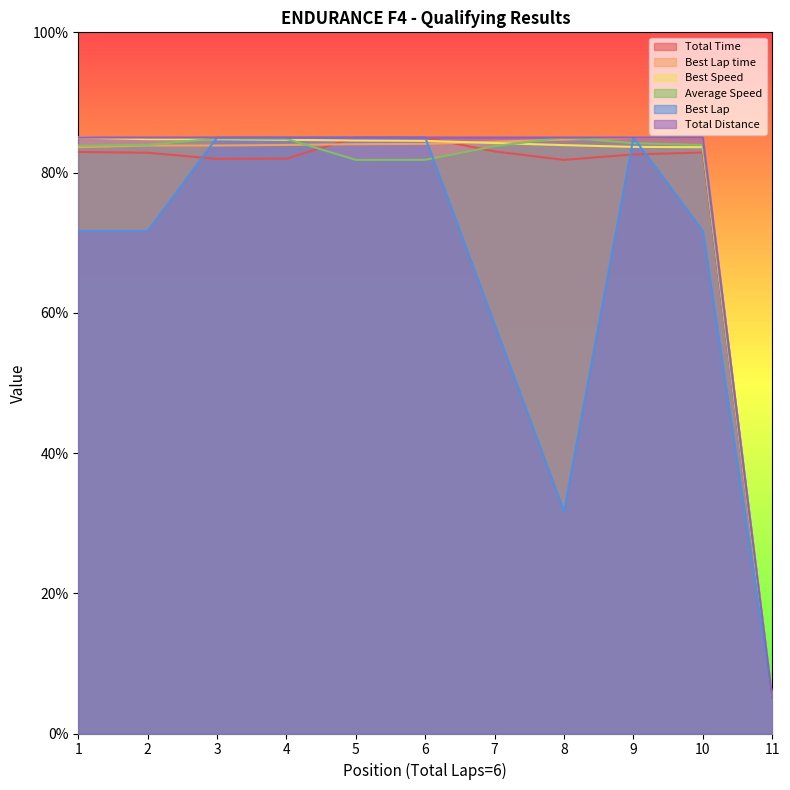

How many interior local peaks does the Total Time series have?

2